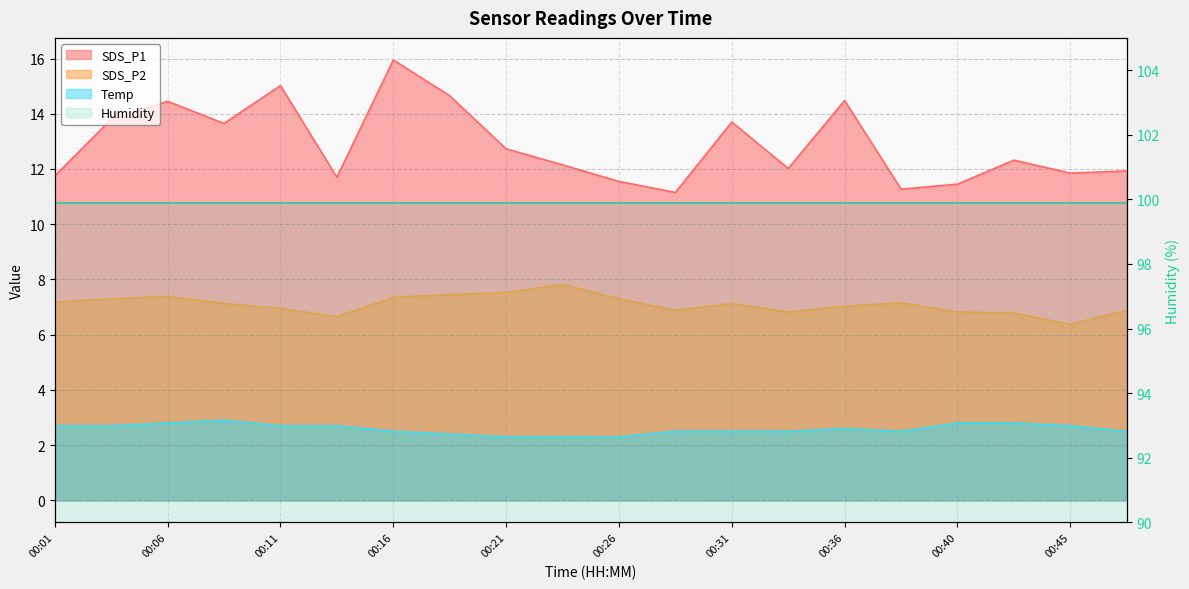

At how many categories does at least one series exceed 7?

20